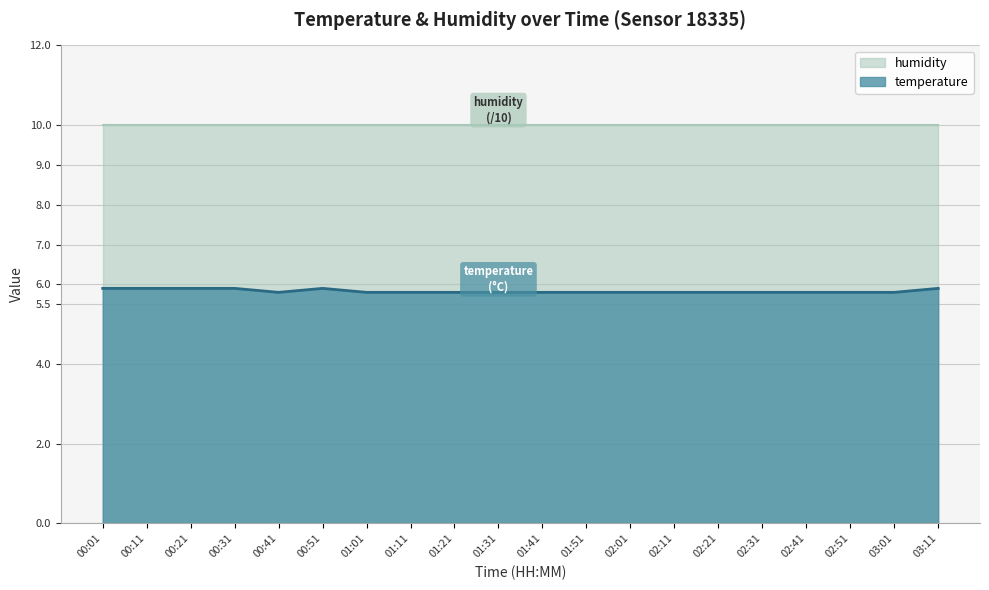

Where is the data nearest to the value 5?

00:41